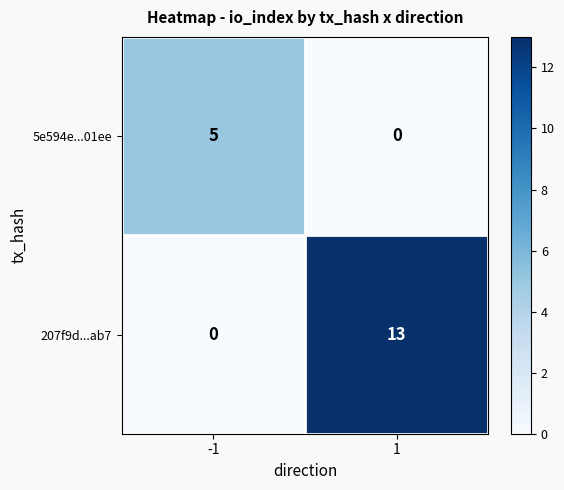

At how many categories does at least one series exceed 2?

2